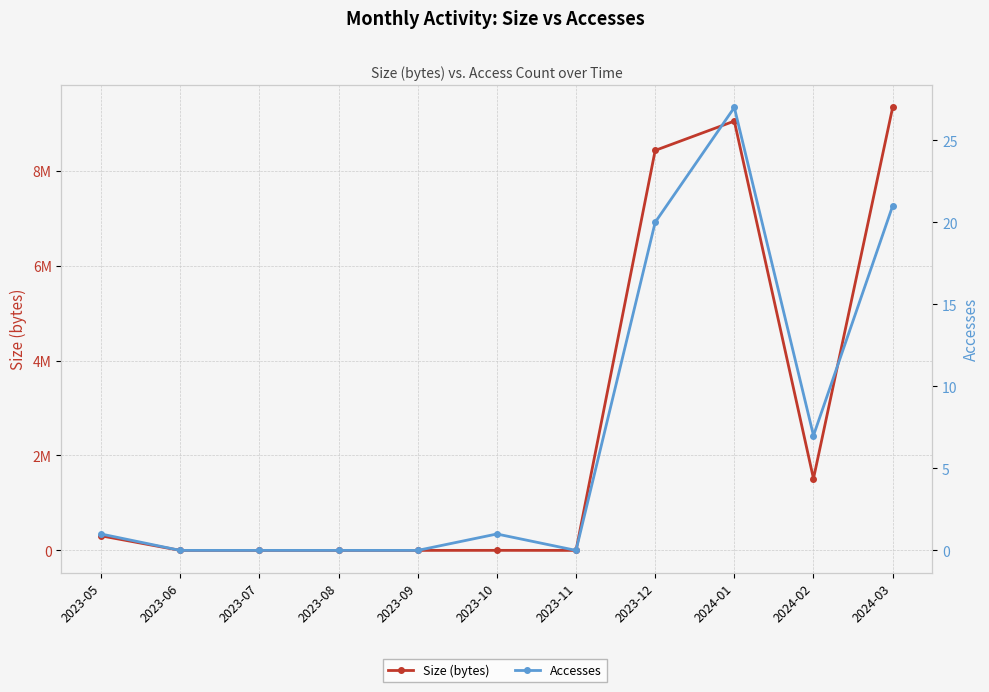

At how many categories does at least one series exceed 4702611?

3